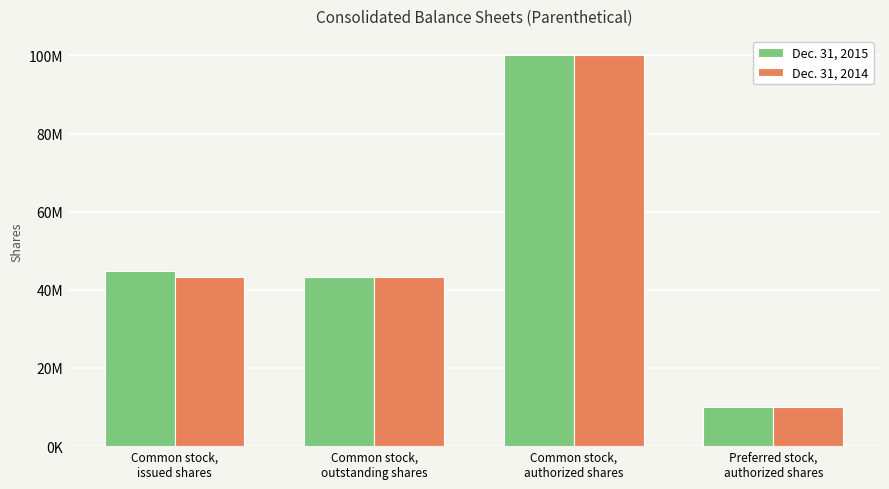

What is the sum of all Dec. 31, 2015 values?

198044598